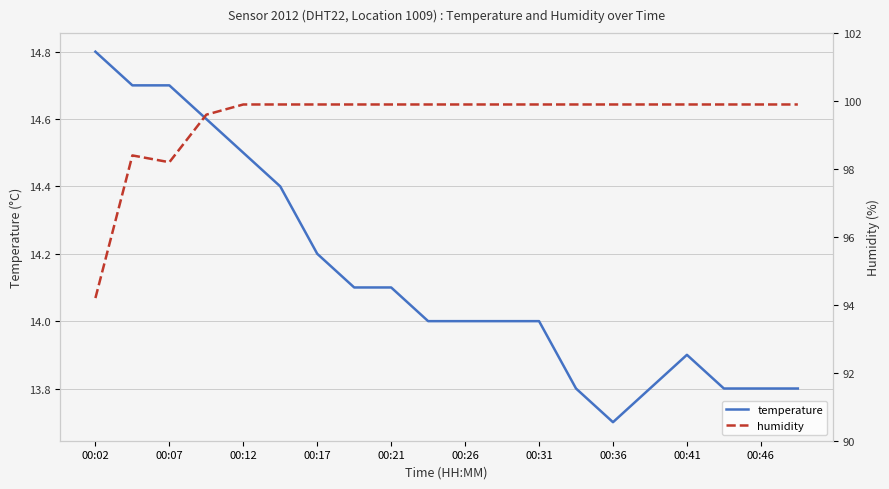

How many data points in temperature are less than 14?

7